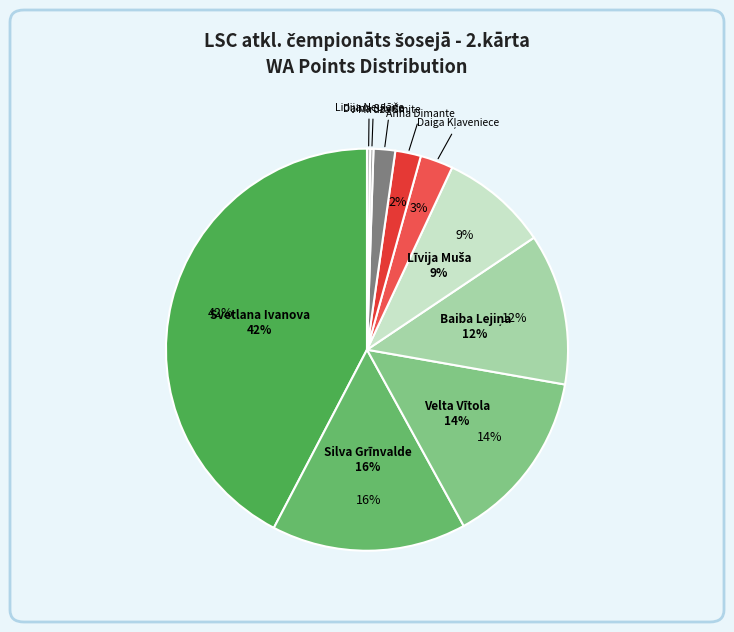

What percentage is NOT represented by Daiga Kļaveniece?

97.4%